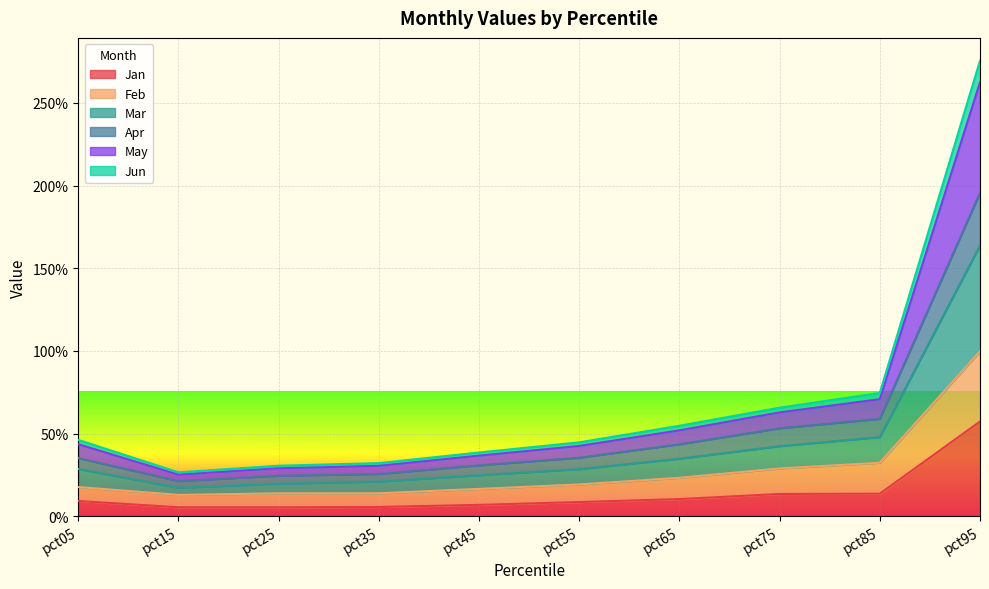

Is it true that May equals 1.1 at pct75?

False